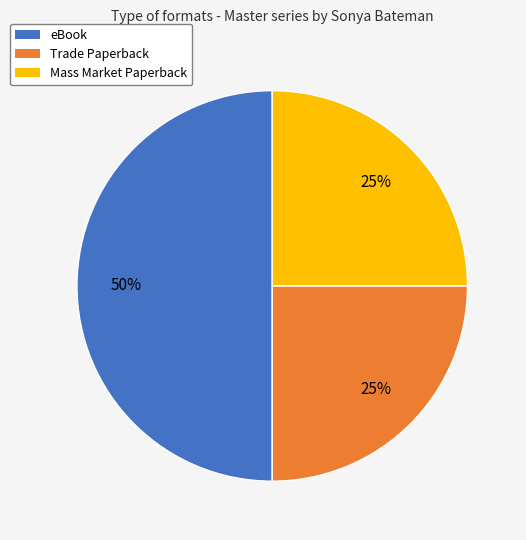

How many slices are in this pie chart?

3